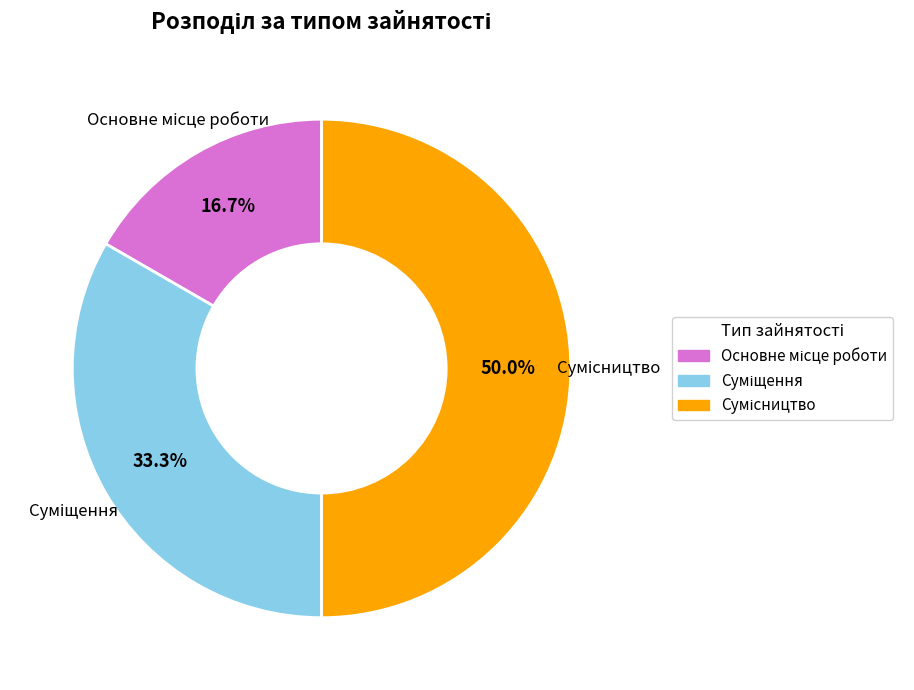

Rank the categories by value from highest to lowest.

Сумісництво, Суміщення, Основне місце роботи